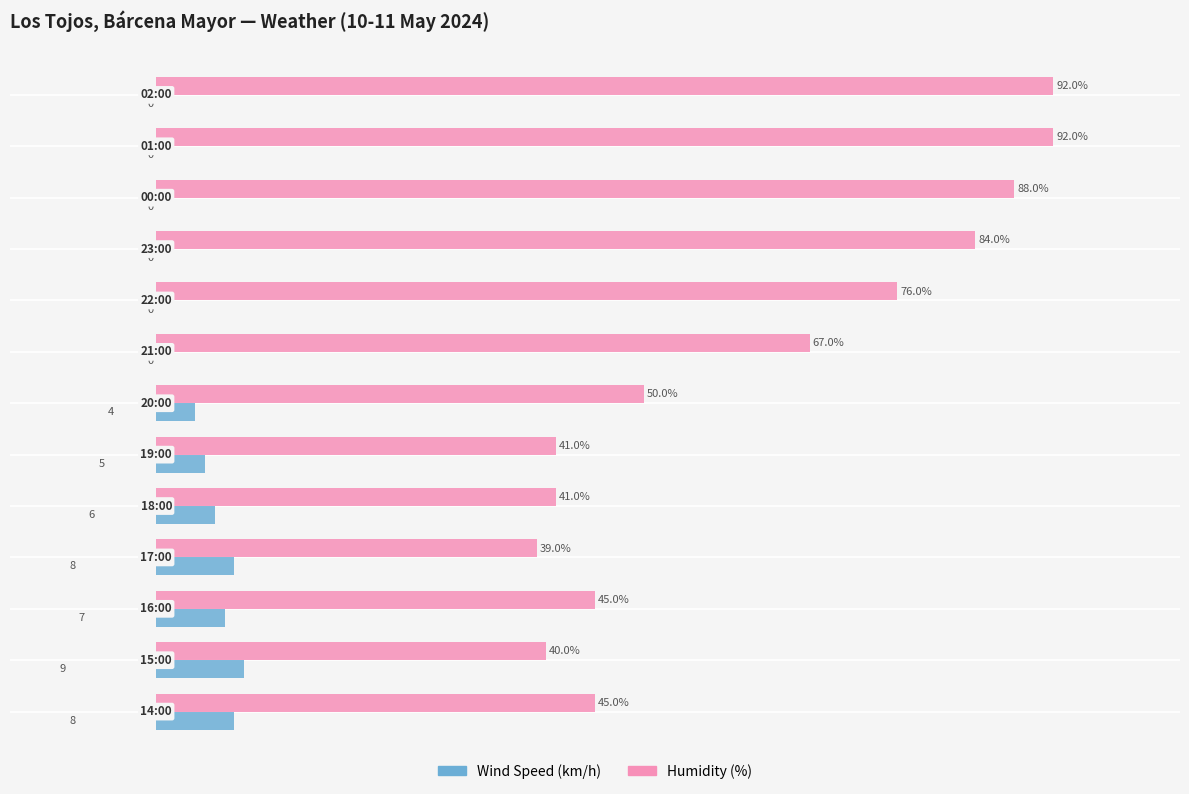

Which series has the largest total across all categories?

Humidity (%)